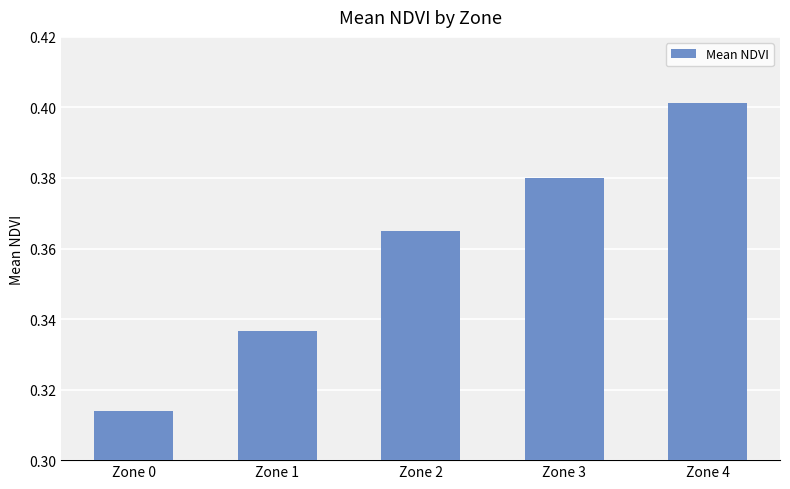

List the labels in order of value, smallest first.

Zone 0, Zone 1, Zone 2, Zone 3, Zone 4